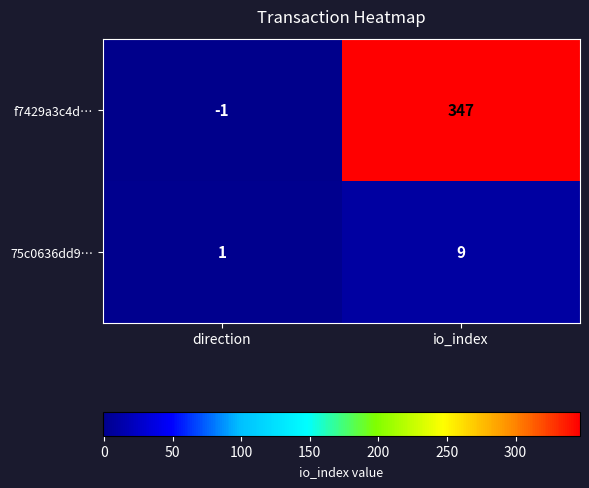

Rank the series at direction from lowest to highest value.

f7429a3c4d…, 75c0636dd9…